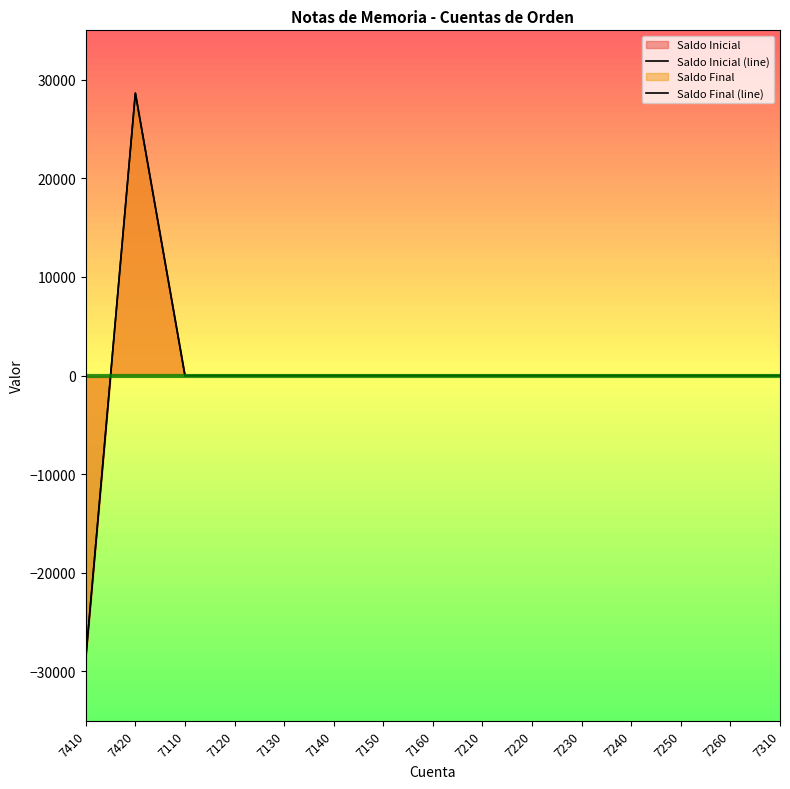

What is the maximum value for Saldo Inicial (line)?

28633.0